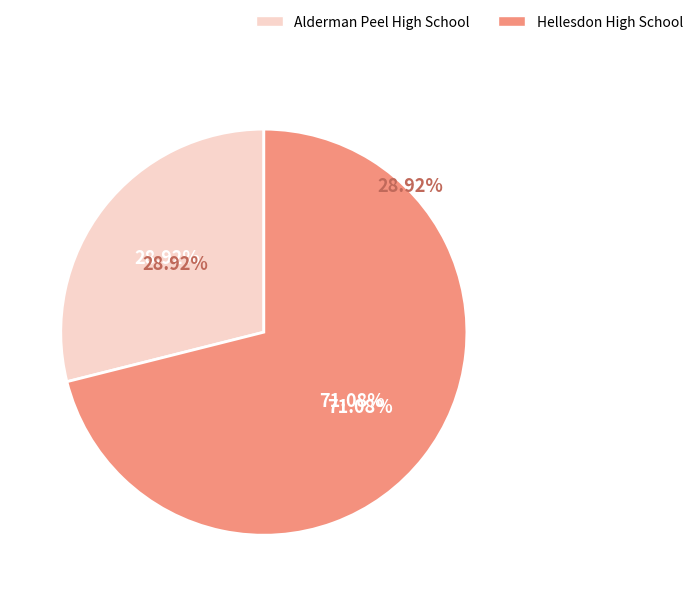

To the nearest percent, what is the difference between the largest and smallest slice percentages?

42%